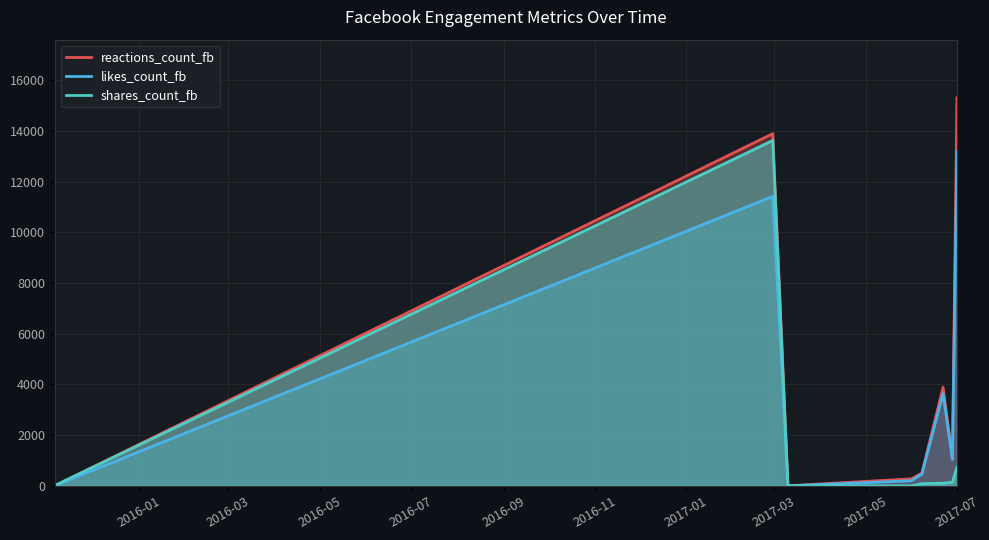

At 2017-06-28 02:15:38, list the series in order from smallest to largest.

shares_count_fb, likes_count_fb, reactions_count_fb